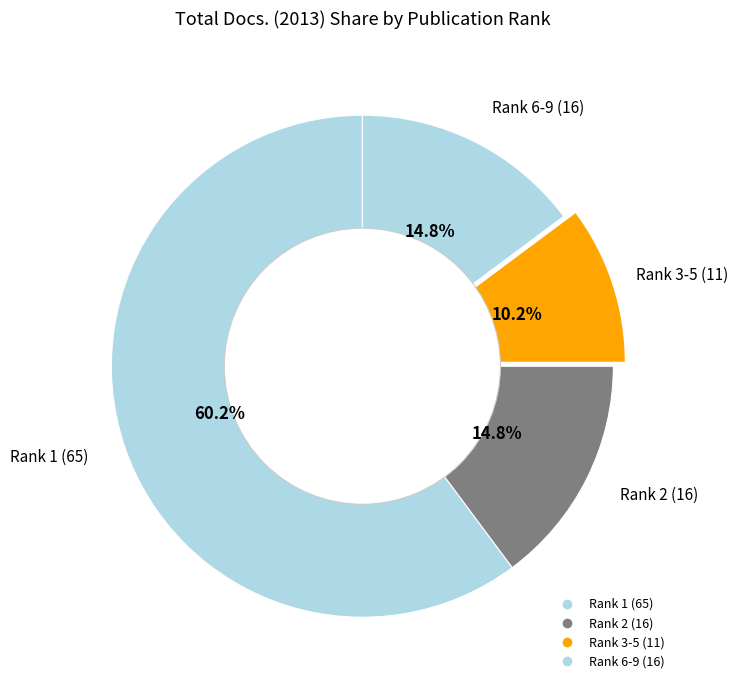

How many slices are in this pie chart?

4